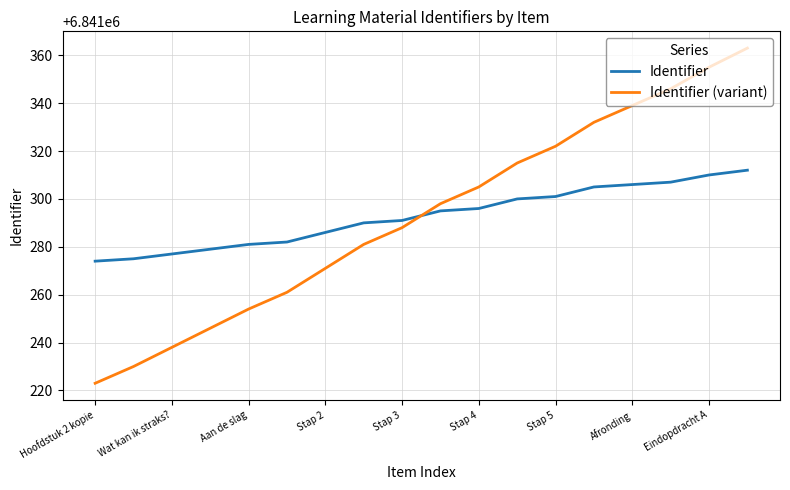

Does the chart have visible grid lines?

Yes